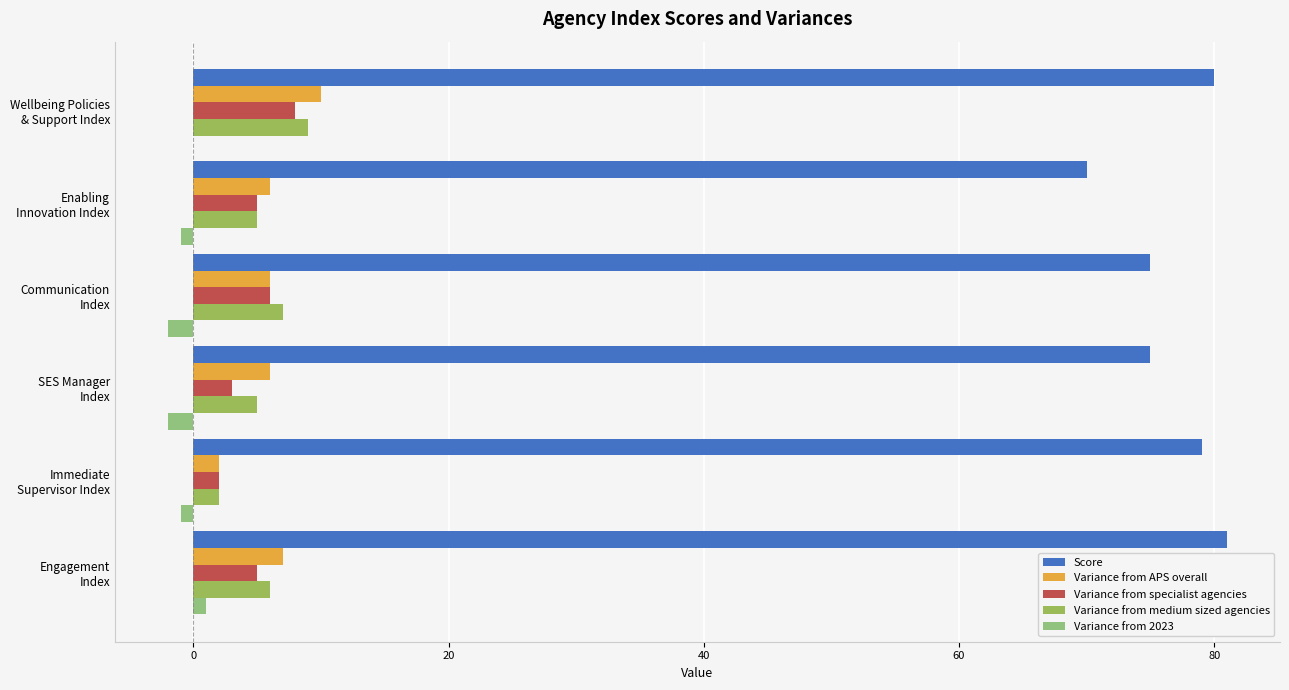

What are all the series names shown in the legend?

Score, Variance from APS overall, Variance from specialist agencies, Variance from medium sized agencies, Variance from 2023